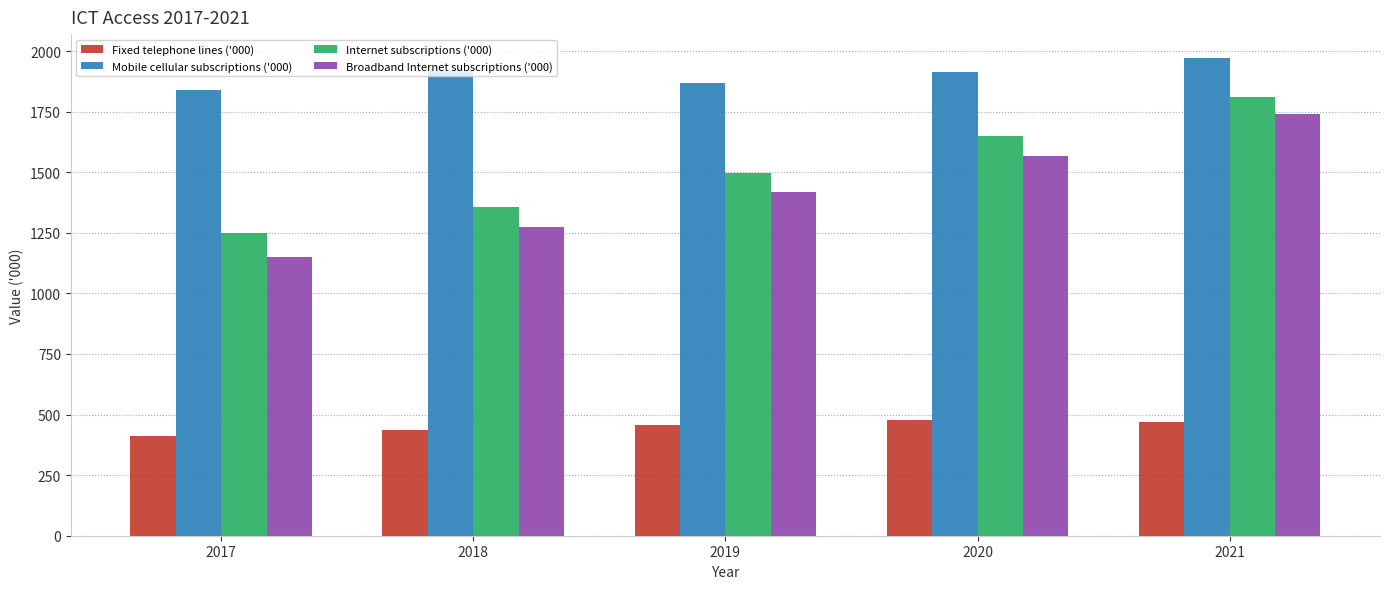

What value does the Broadband Internet subscriptions ('000) series have at 2019?

1416.7